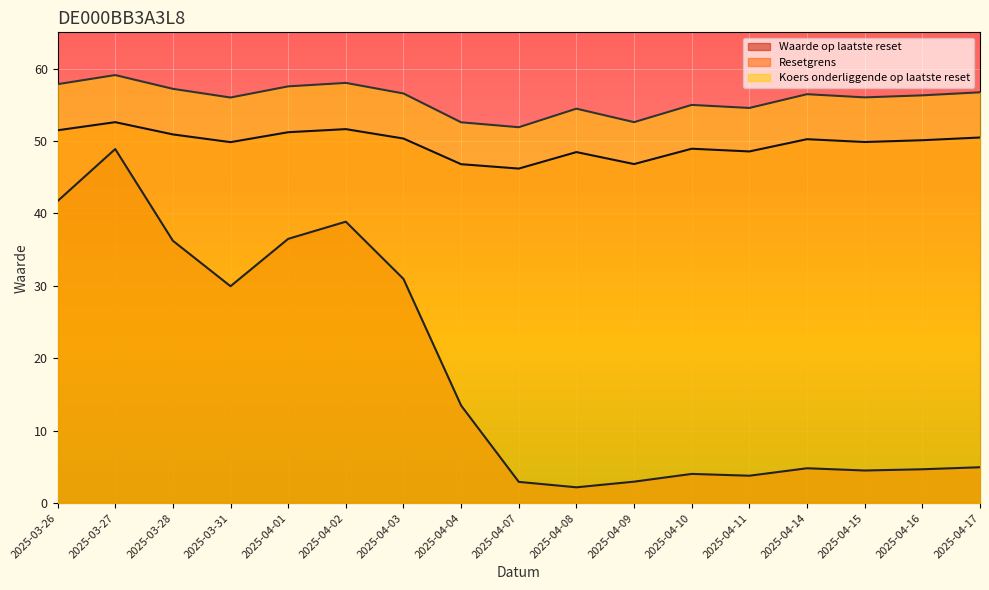

What is the lowest value of the Waarde op laatste reset series?

2.2